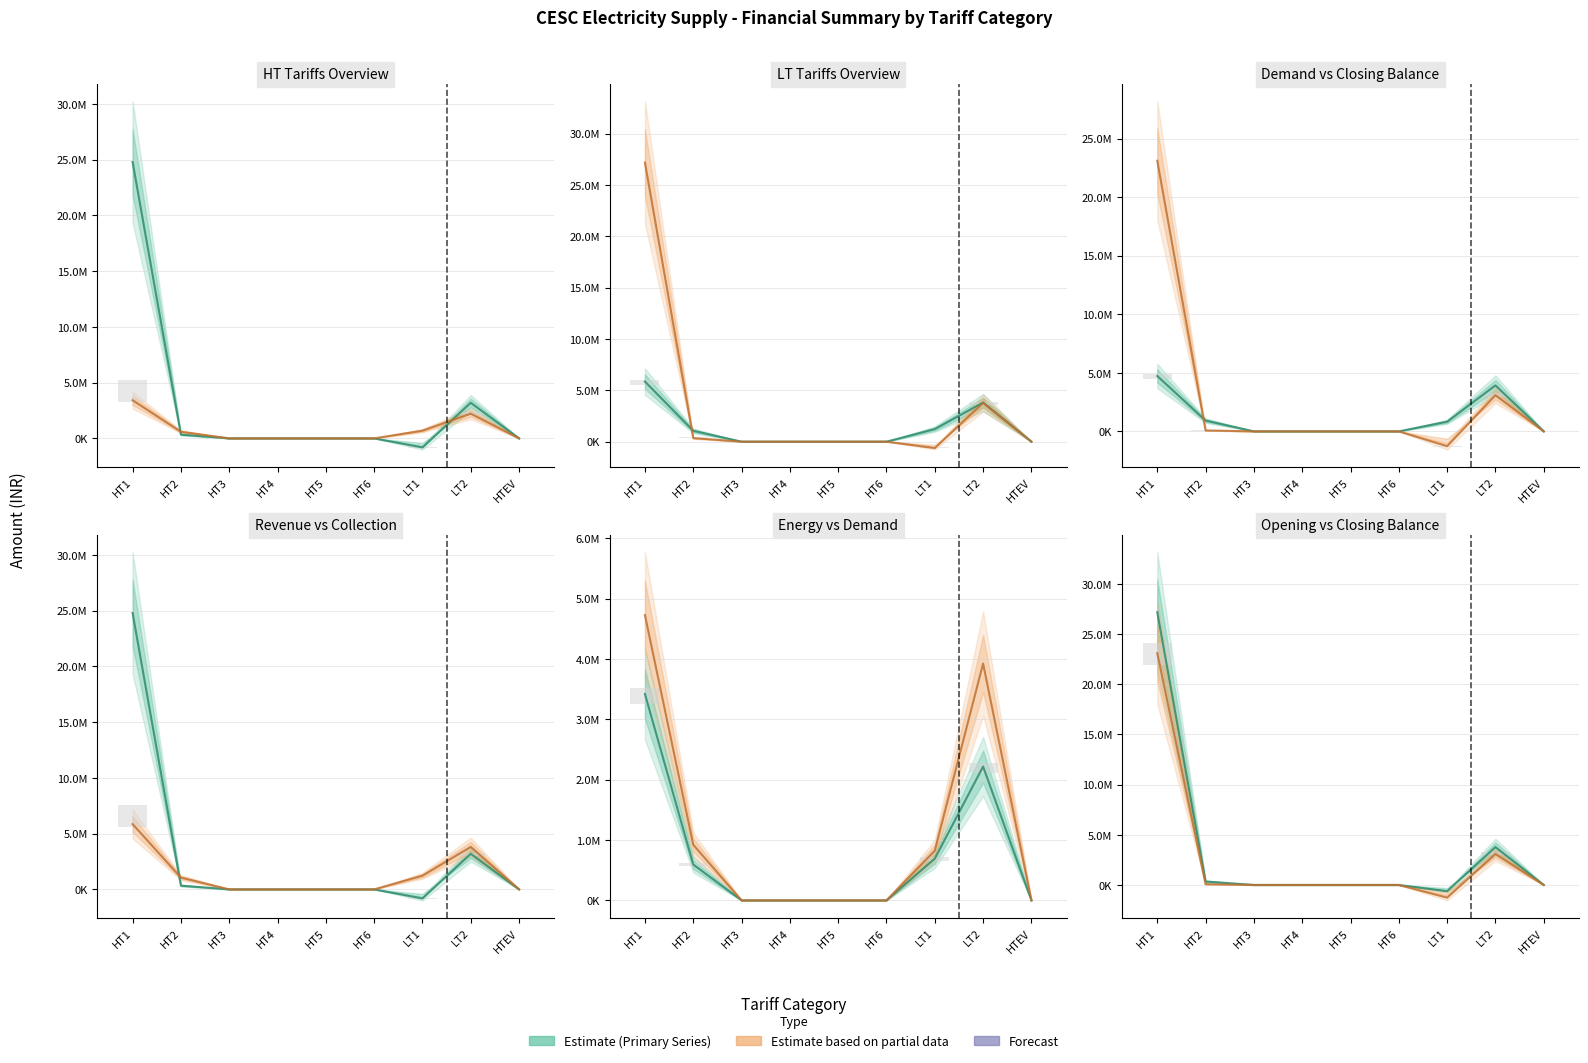

What is the minimum value shown in the chart?

-1268404.7